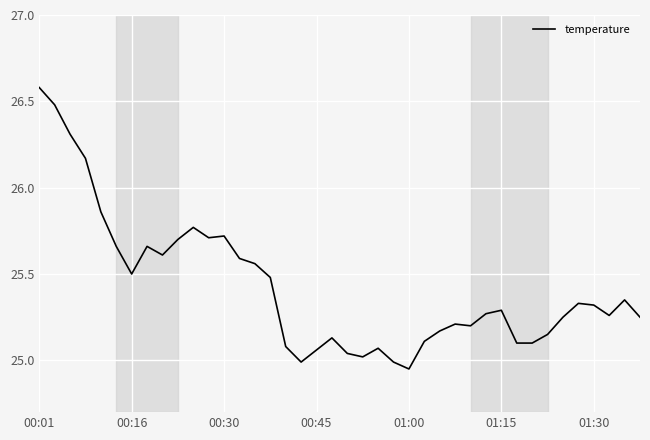

What is the greatest value displayed?

26.6